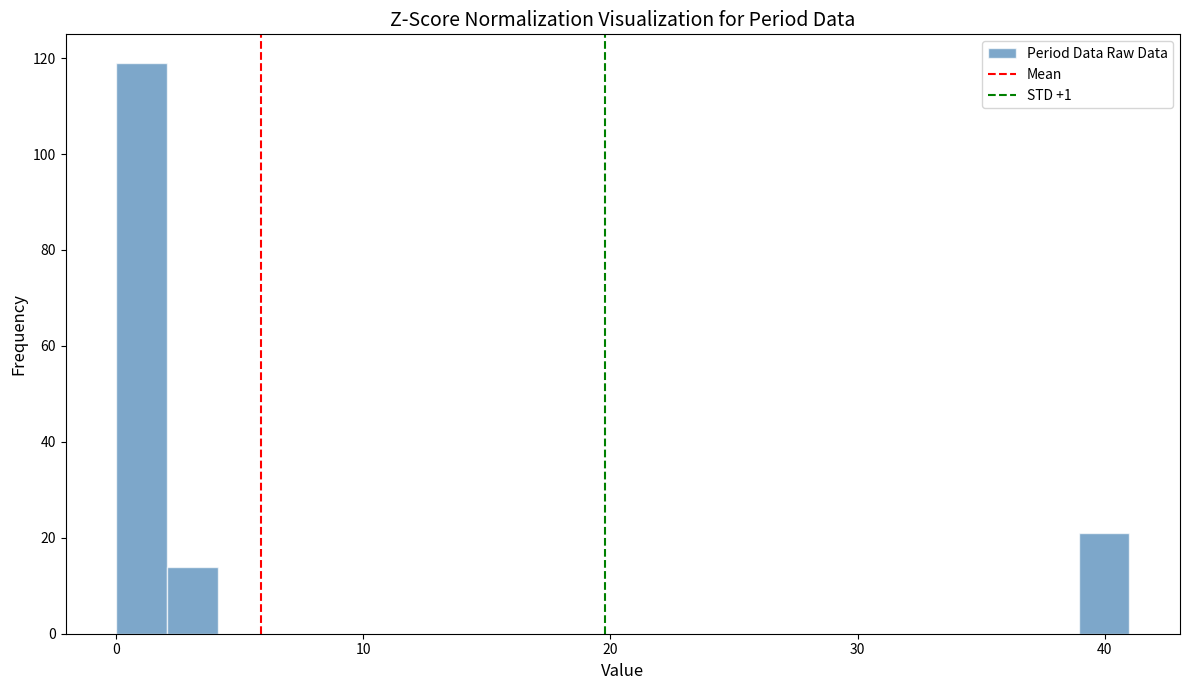

Around what value on the x-axis is the tallest bar? Give the approximate position of its centre, as read against the axis.

1